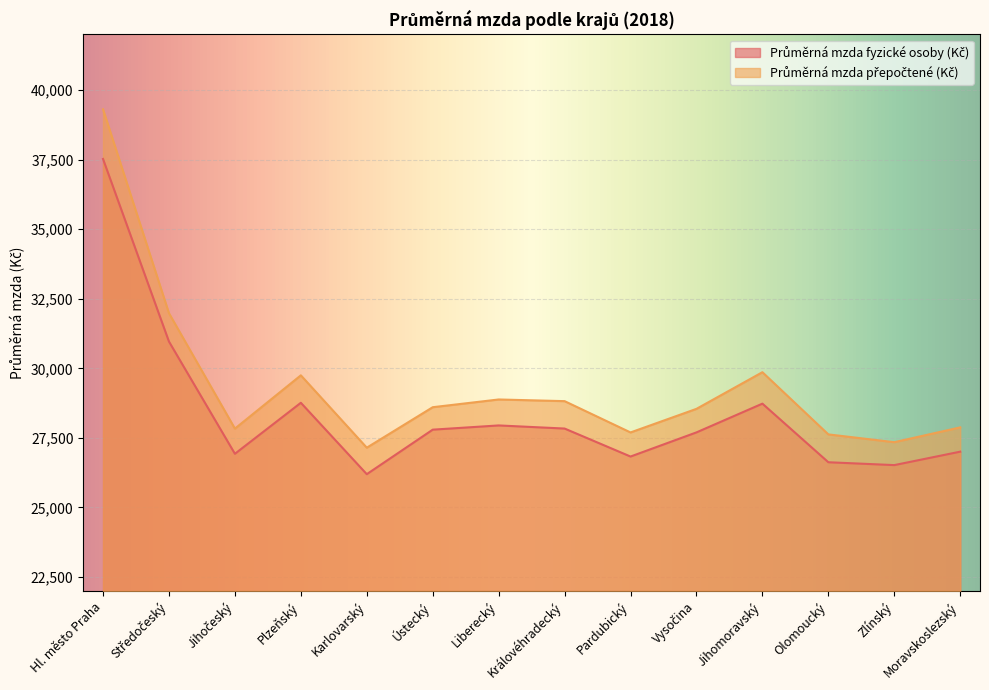

How many data points in Průměrná mzda přepočtené (Kč) are less than 28602?

7